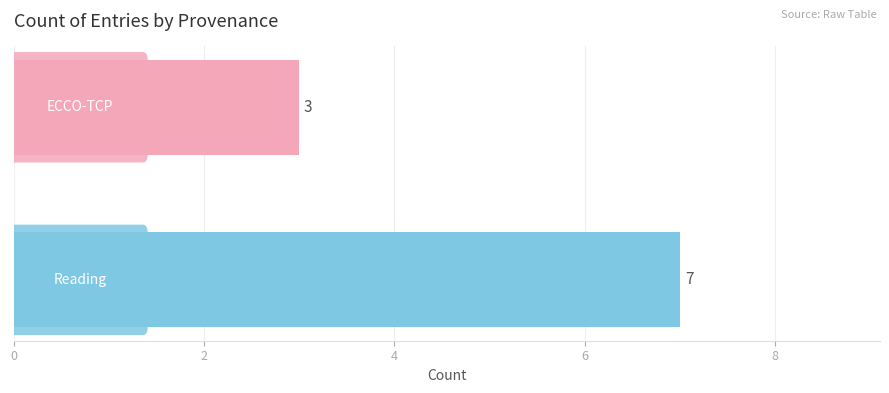

What is the difference between the maximum and minimum values?

4